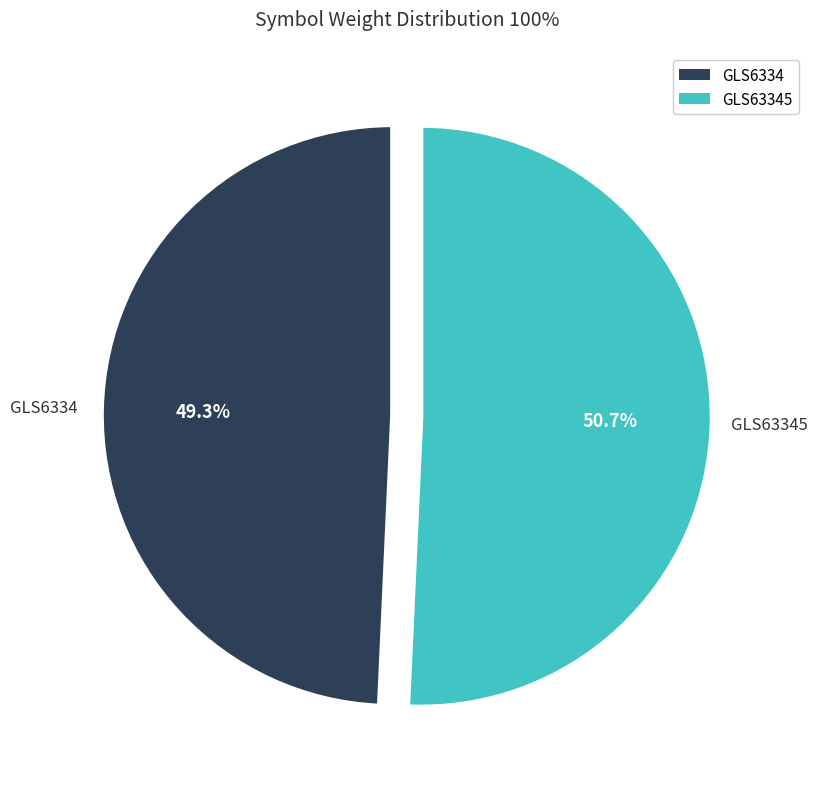

Does any single category account for the majority?

Yes